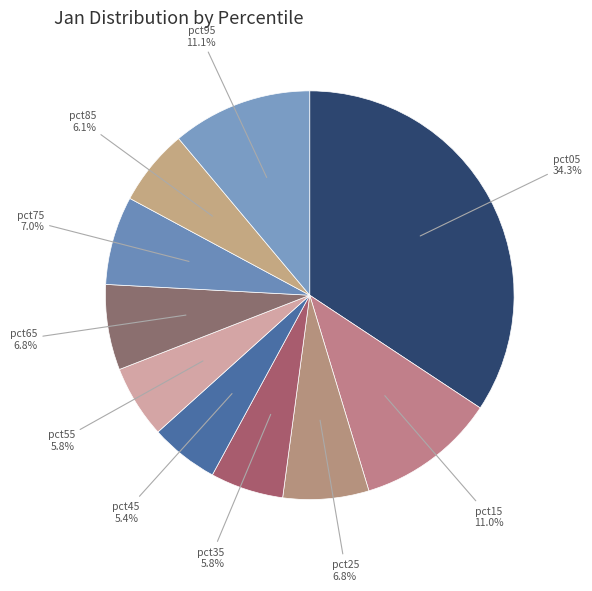

How many segments does this pie chart have?

10